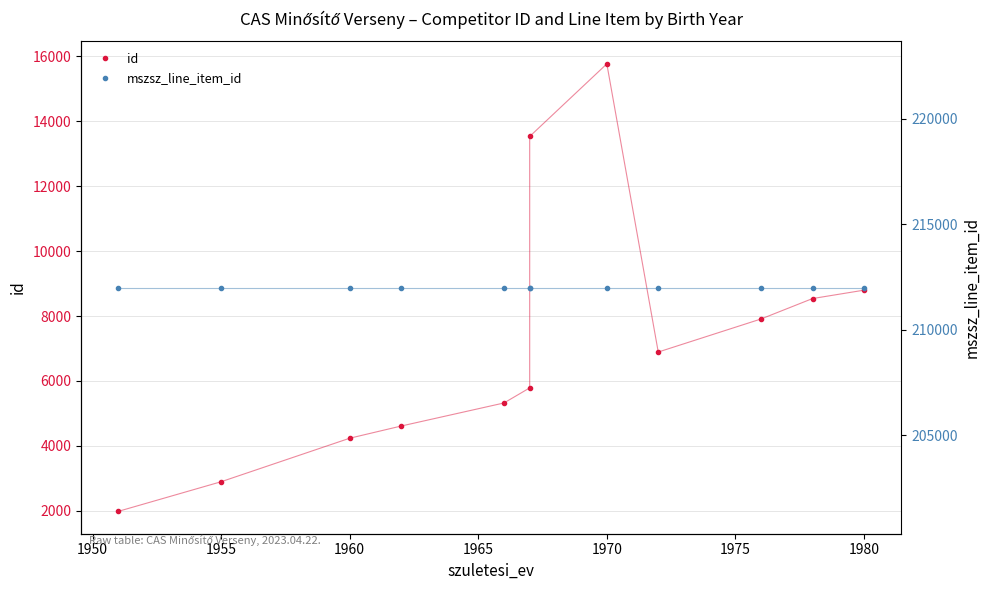

Reading right to left, extract all data points from this chart.

id: 8795	8537	7909	6891	15761	13527	5787	5323	4613	4238	2899	1987
mszsz_line_item_id: 211996	211996	211996	211996	211996	211996	211996	211996	211996	211996	211996	211996